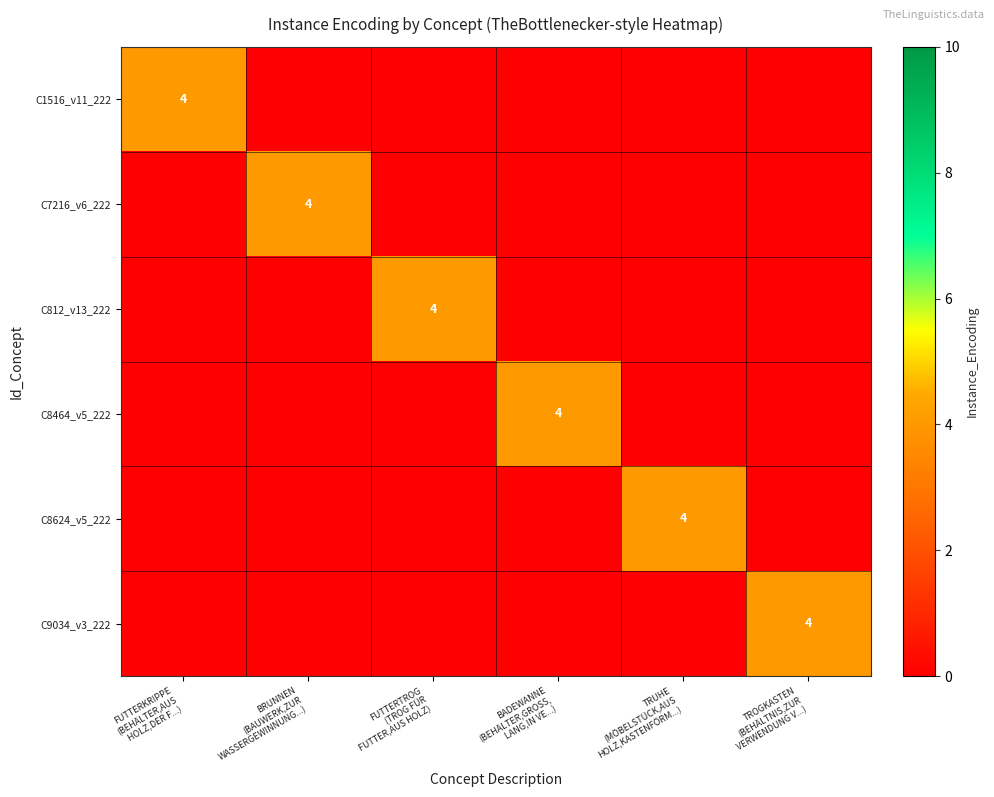

What is the total value across all series at TROGKASTEN
(BEHÄLTNIS,ZUR
VERWENDUNG V...)?

4